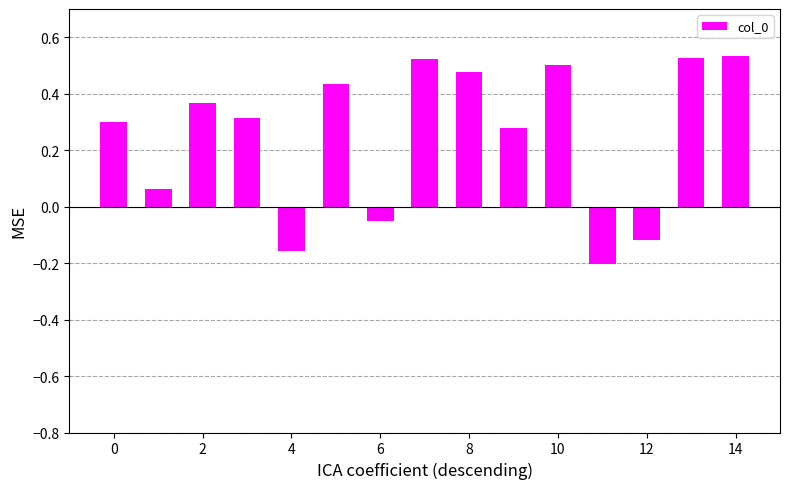

What is the sum of all values?

3.8